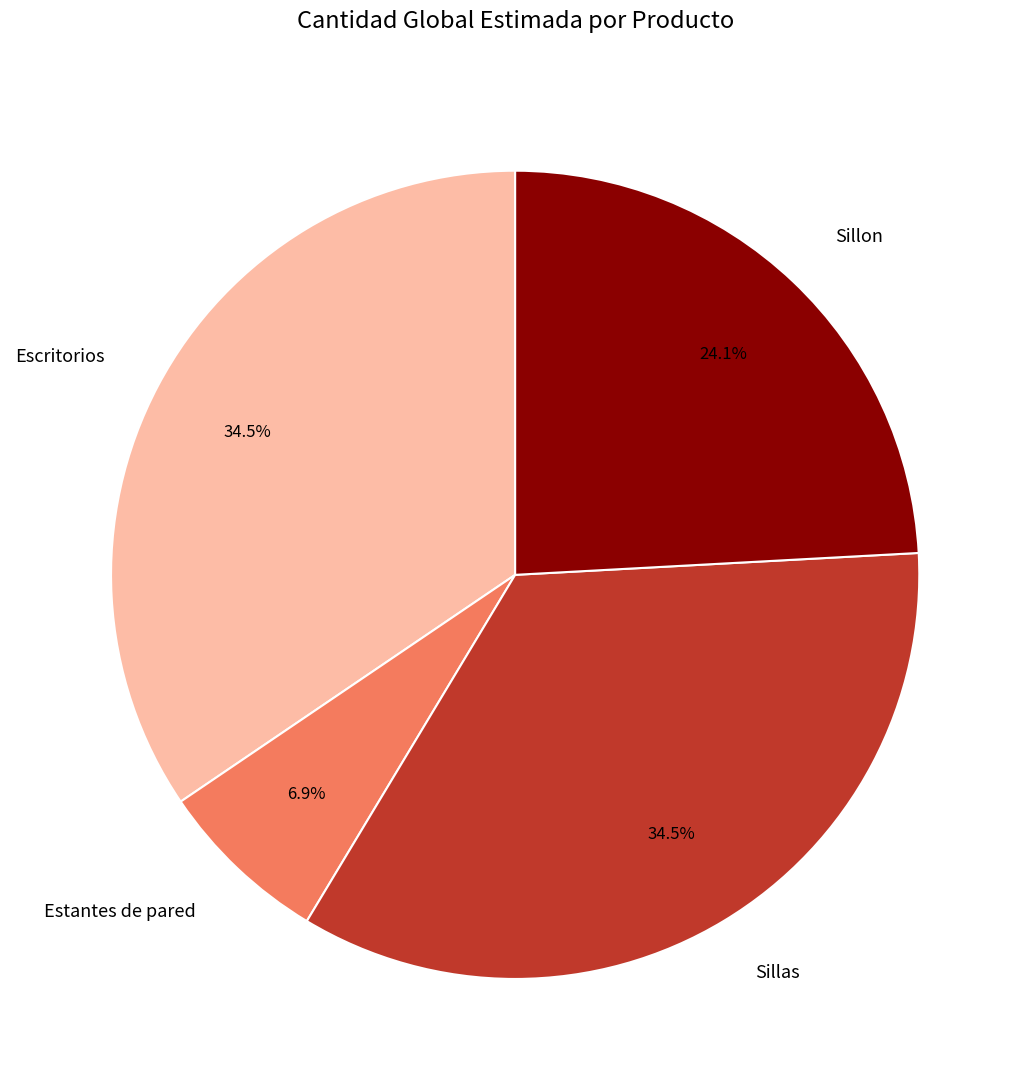

Which category has the smallest portion of the pie?

Estantes de pared